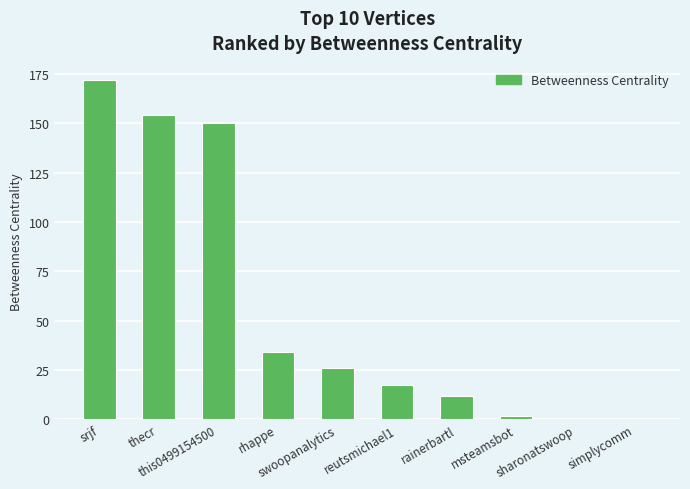

The value at srjf is 172.0. True or false?

True